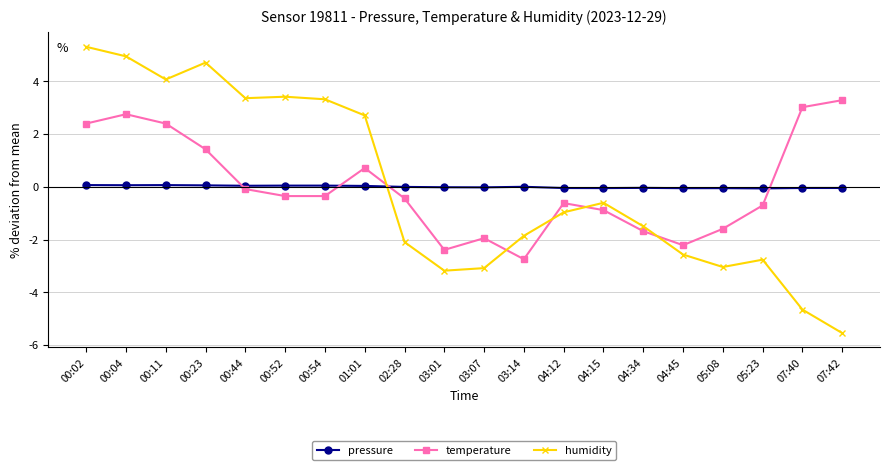

What is the label of the 3rd point from the right?

05:23